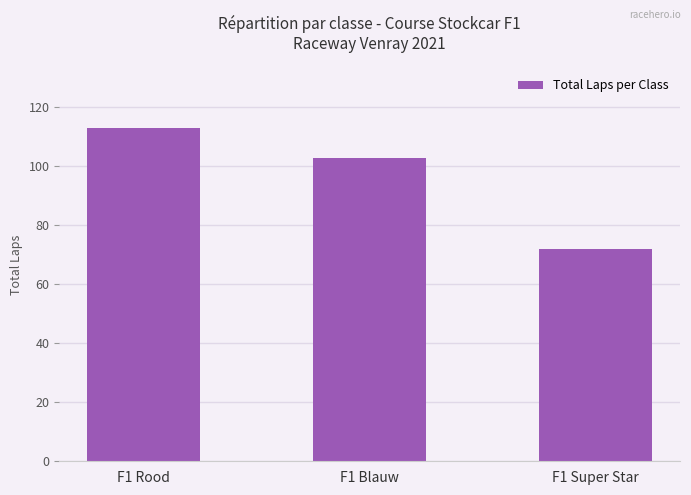

Where is the data nearest to the value 92?

F1 Blauw